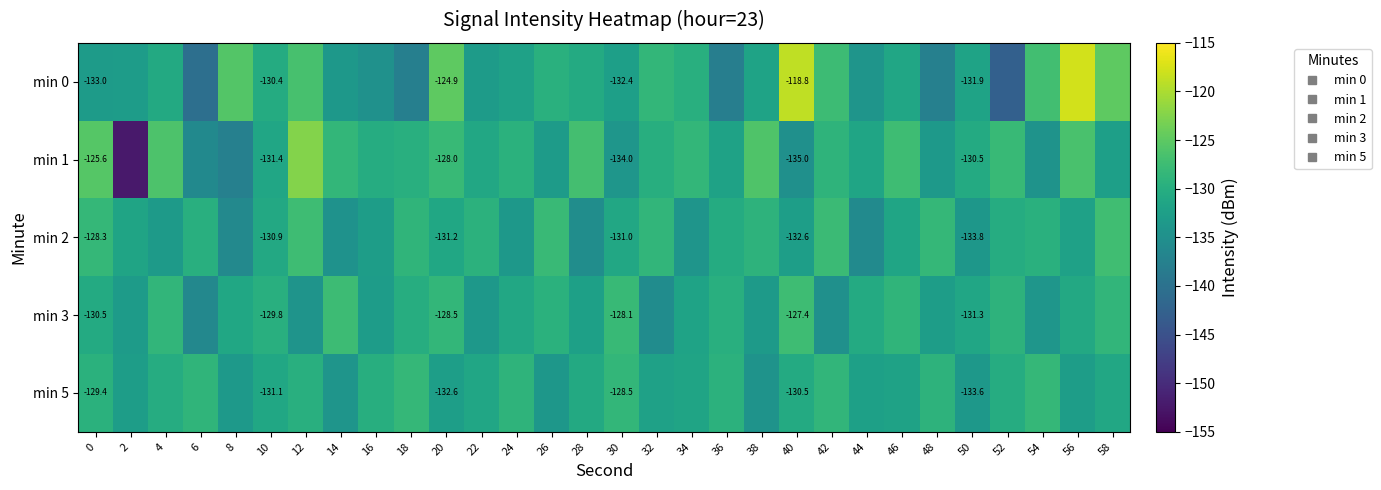

Is the value of min 5 at 4 greater than the value of min 0 at 56?

No